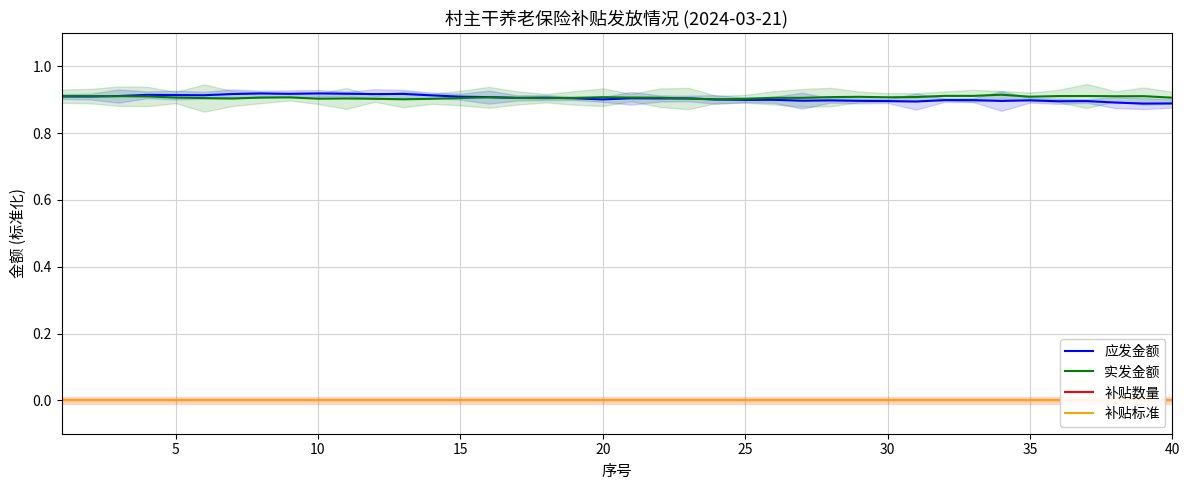

Reading left to right, list all the values displayed in this chart.

应发金额: 0.9	0.9	0.9	0.9	0.9	0.9	0.9	0.9	0.9	0.9	0.9	0.9	0.9	0.9	0.9	0.9	0.9	0.9	0.9	0.9	0.9	0.9	0.9	0.9	0.9	0.9	0.9	0.9	0.9	0.9	0.9	0.9	0.9	0.9	0.9	0.9	0.9	0.9	0.9	0.9
实发金额: 0.9	0.9	0.9	0.9	0.9	0.9	0.9	0.9	0.9	0.9	0.9	0.9	0.9	0.9	0.9	0.9	0.9	0.9	0.9	0.9	0.9	0.9	0.9	0.9	0.9	0.9	0.9	0.9	0.9	0.9	0.9	0.9	0.9	0.9	0.9	0.9	0.9	0.9	0.9	0.9
补贴数量: 0.0	0.0	0.0	0.0	0.0	0.0	0.0	0.0	0.0	0.0	0.0	0.0	0.0	0.0	0.0	0.0	0.0	0.0	0.0	0.0	0.0	0.0	0.0	0.0	0.0	0.0	0.0	0.0	0.0	0.0	0.0	0.0	0.0	0.0	0.0	0.0	0.0	0.0	0.0	0.0
补贴标准: 0.0	0.0	0.0	0.0	0.0	0.0	0.0	0.0	0.0	0.0	0.0	0.0	0.0	0.0	0.0	0.0	0.0	0.0	0.0	0.0	0.0	0.0	0.0	0.0	0.0	0.0	0.0	0.0	0.0	0.0	0.0	0.0	0.0	0.0	0.0	0.0	0.0	0.0	0.0	0.0